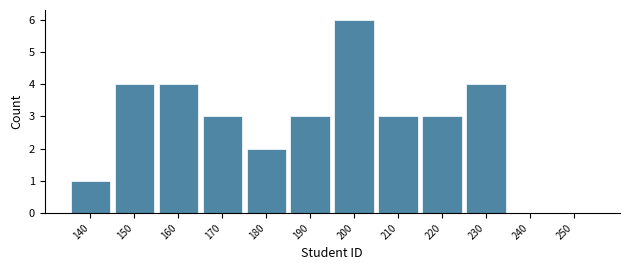

Reading left to right, list all the values displayed in this chart.

140=1	150=4	160=4	170=3	180=2	190=3	200=6	210=3	220=3	230=4	240=0	250=0